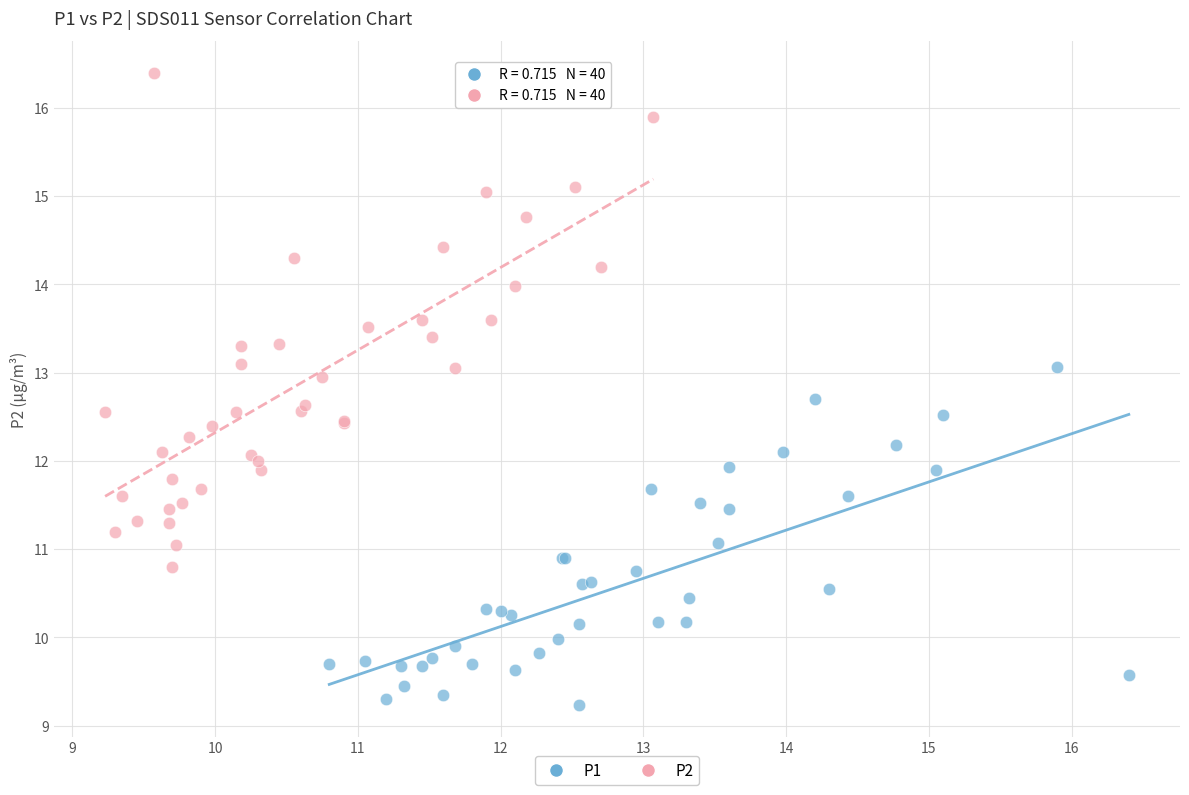

Which series contains the lowest Y value?

P1